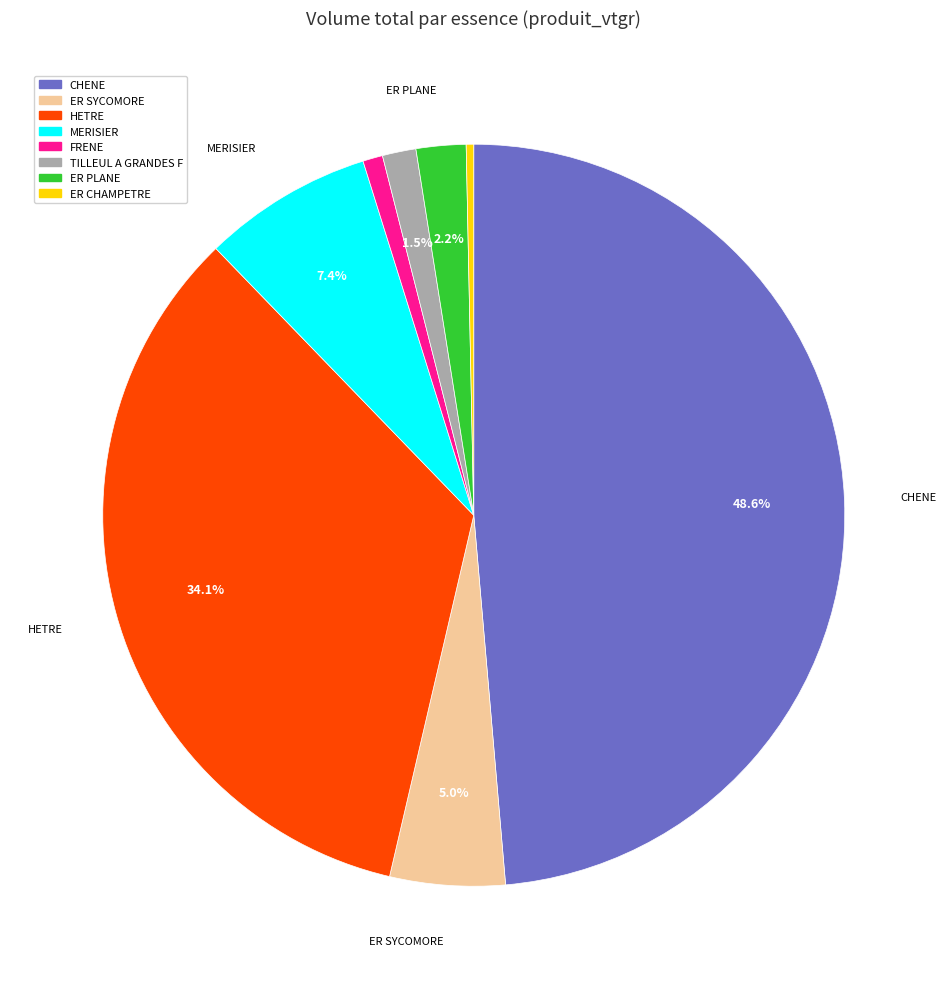

To the nearest percent, what is the average slice percentage?

12%